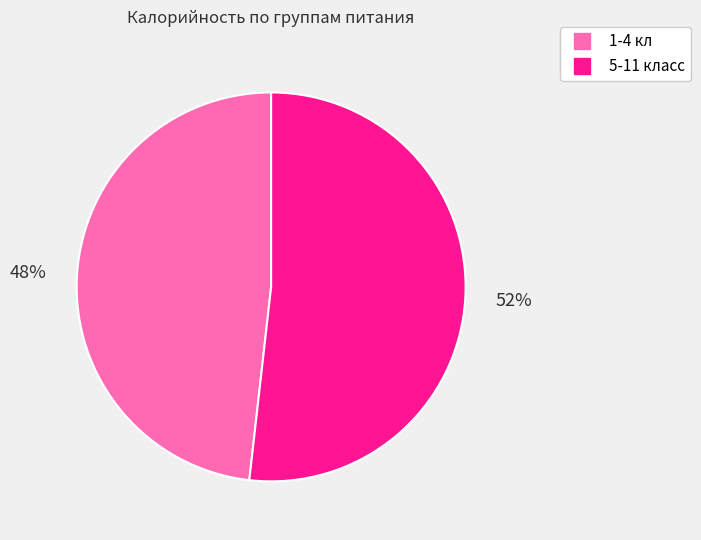

To the nearest percent, what is the difference between the largest and smallest slice percentages?

4%